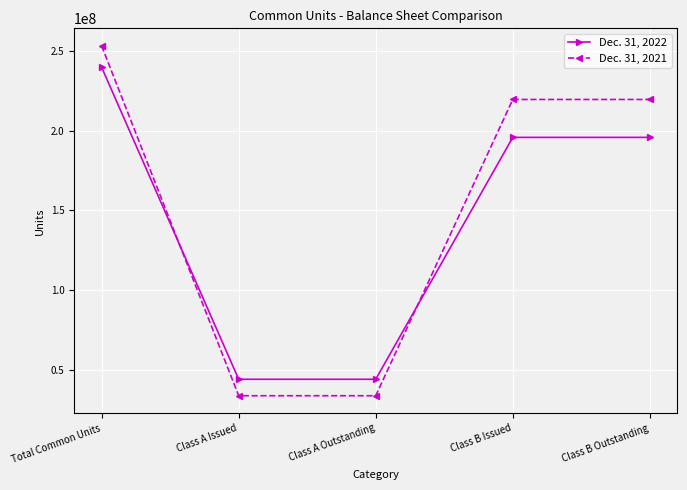

At which label does Dec. 31, 2021 reach its peak?

Total Common Units